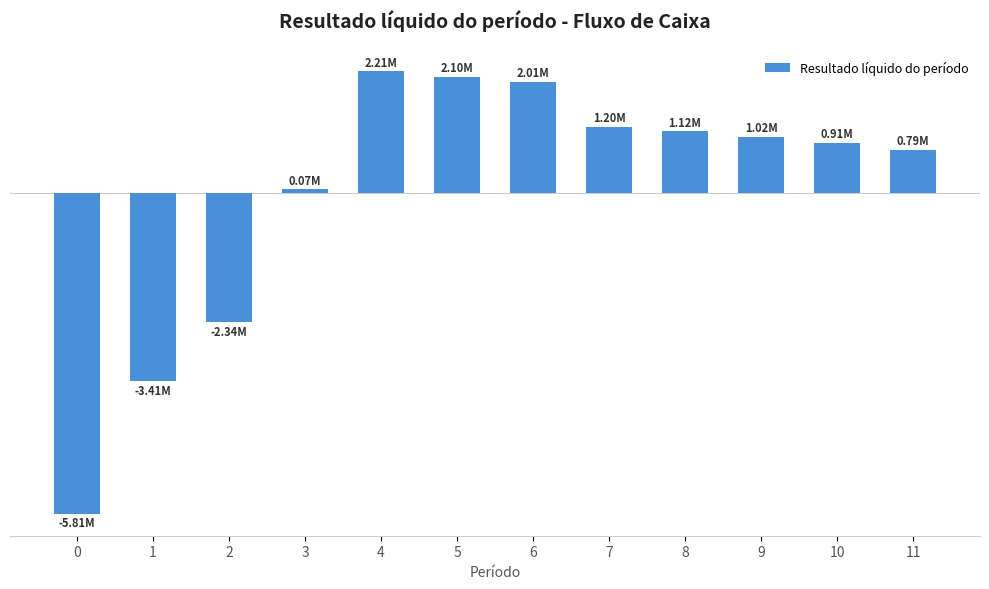

True or false: the data shows -5.8 at 0.

True